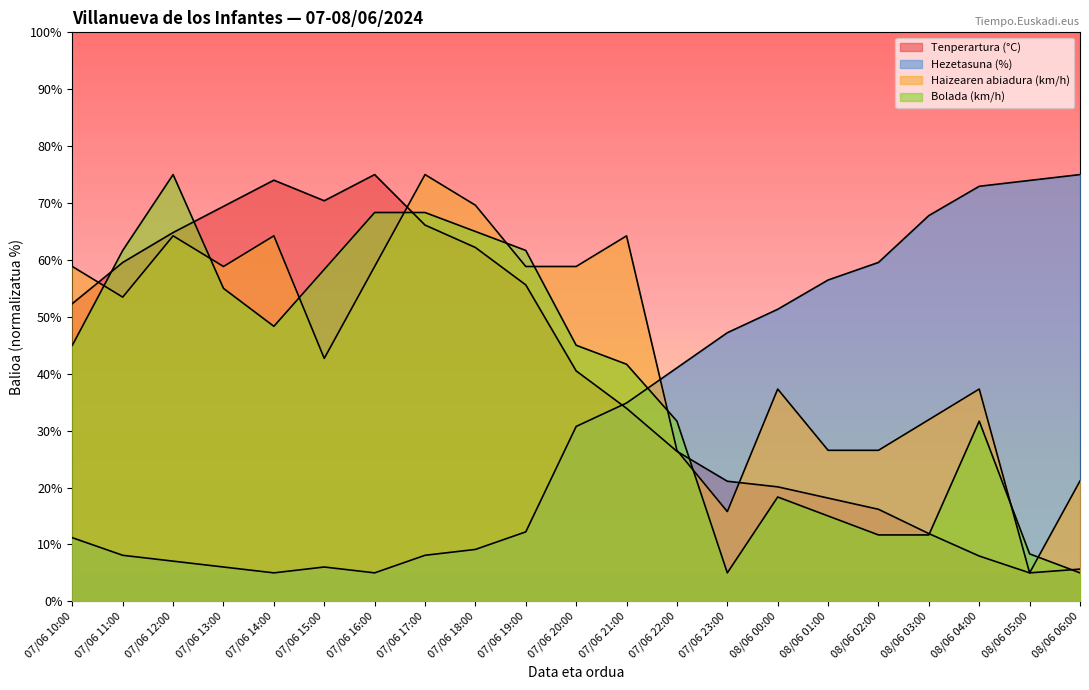

At which category is the sum across all series the highest?

07/06 17:00